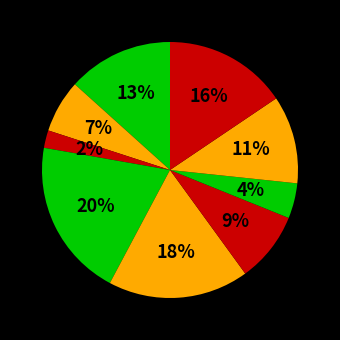

To the nearest percent, what is the difference between the largest and smallest slice percentages?

18%